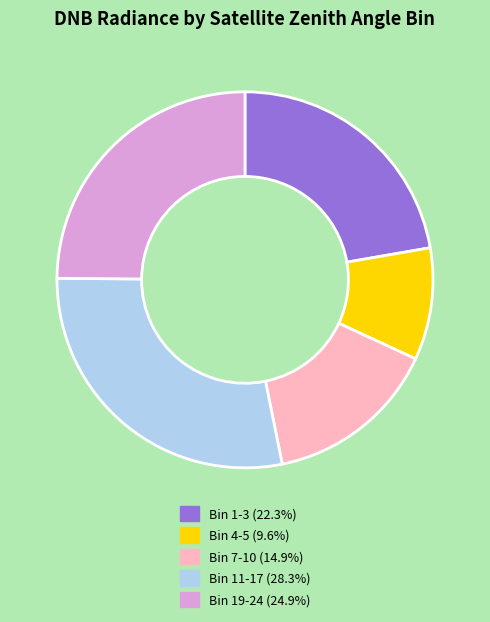

Is there any slice that represents more than half of the pie?

No